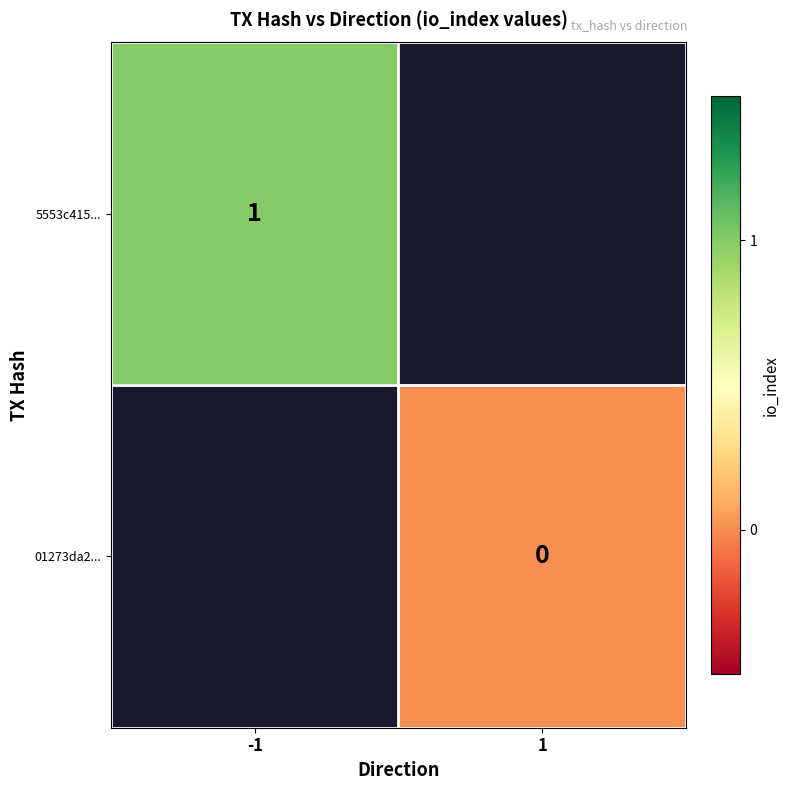

True or false: 5553c415... has a value of 1 at -1.

True